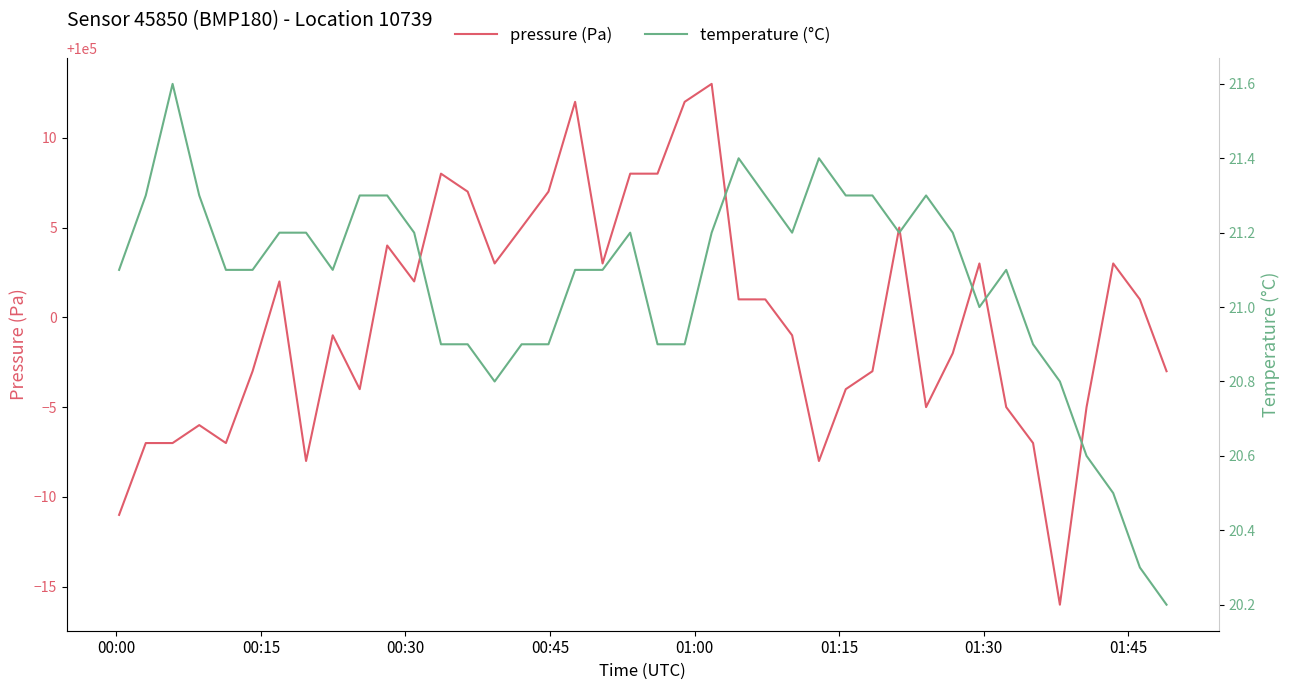

What is the maximum value for pressure (Pa)?

100013